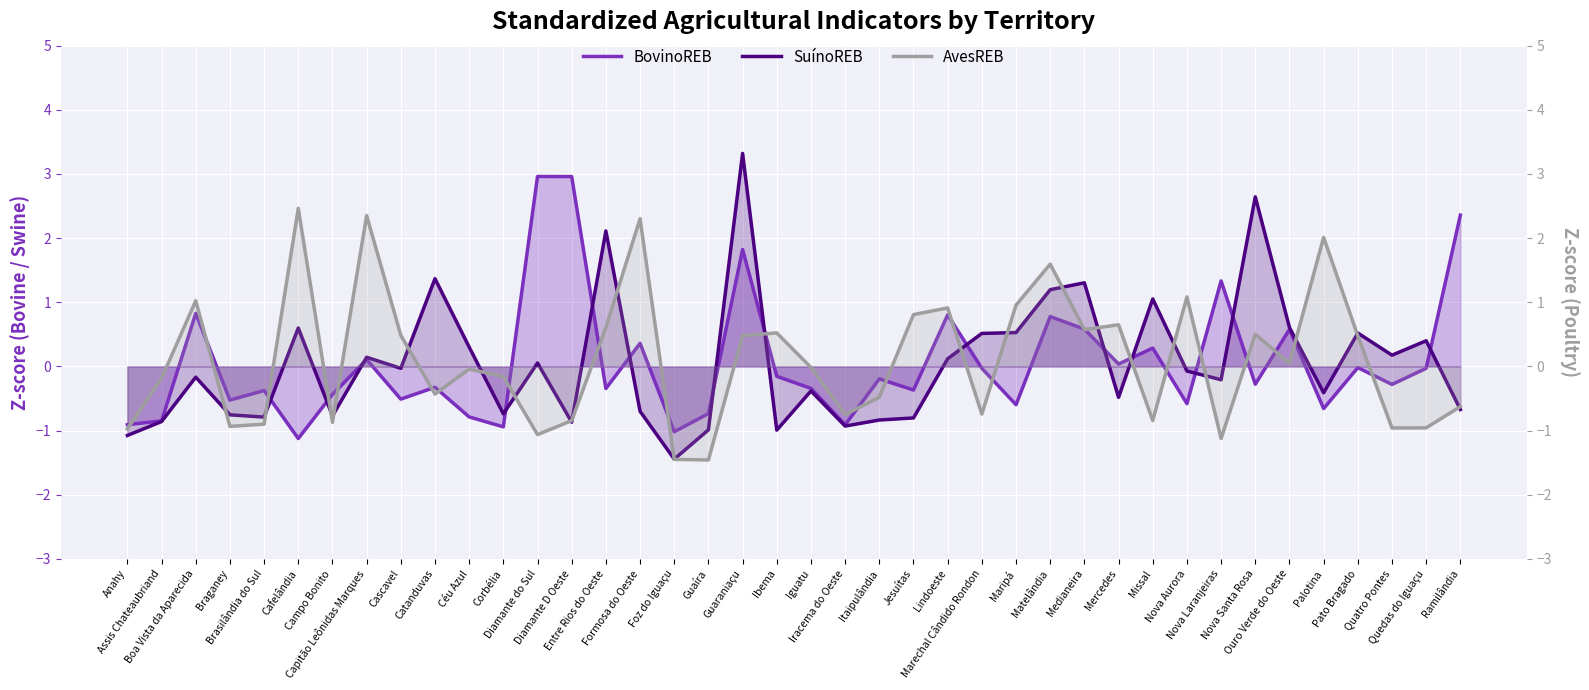

The value of BovinoREB at Missal is 0.3. True or false?

True